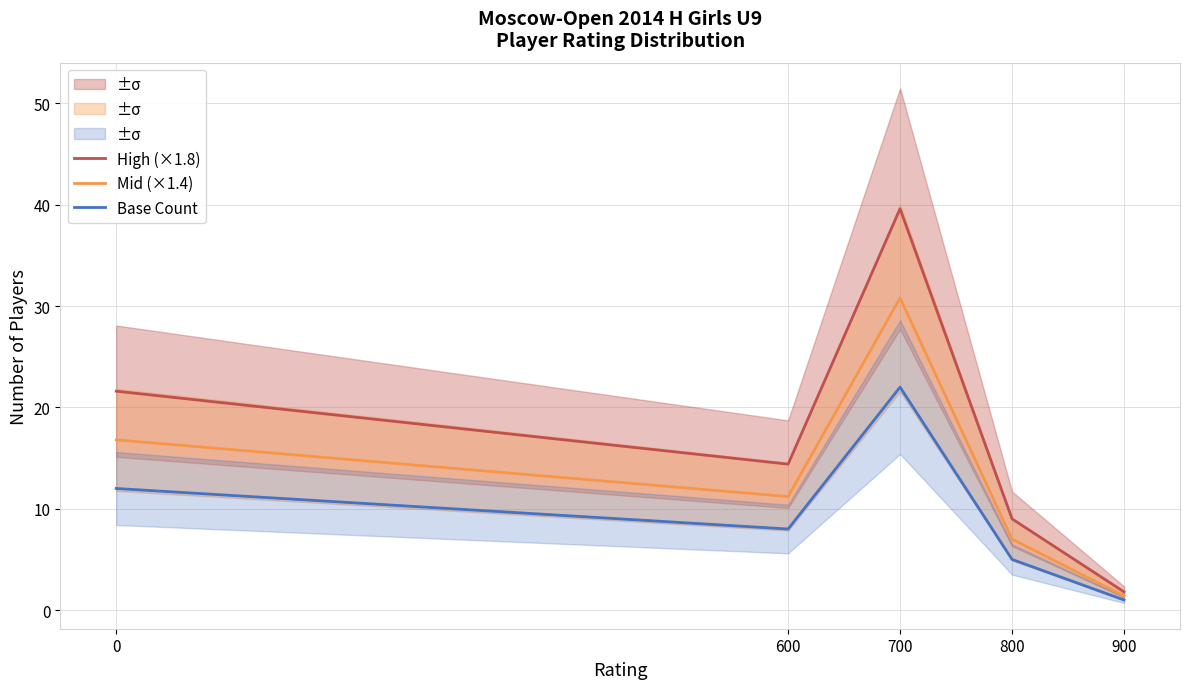

Which category has the lowest value in the High (×1.8) series?

900